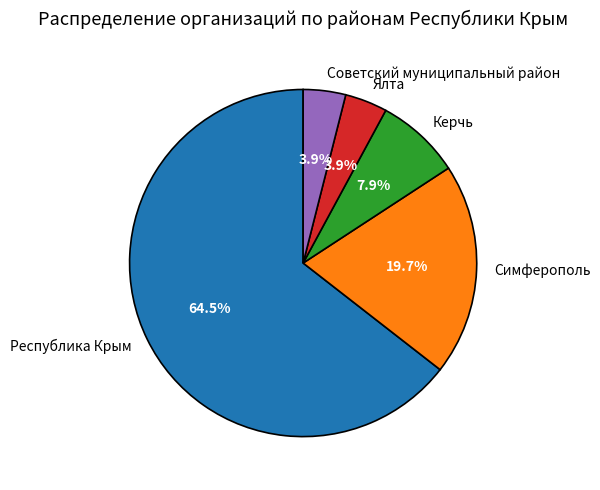

Which category has the biggest portion of the pie?

Республика Крым